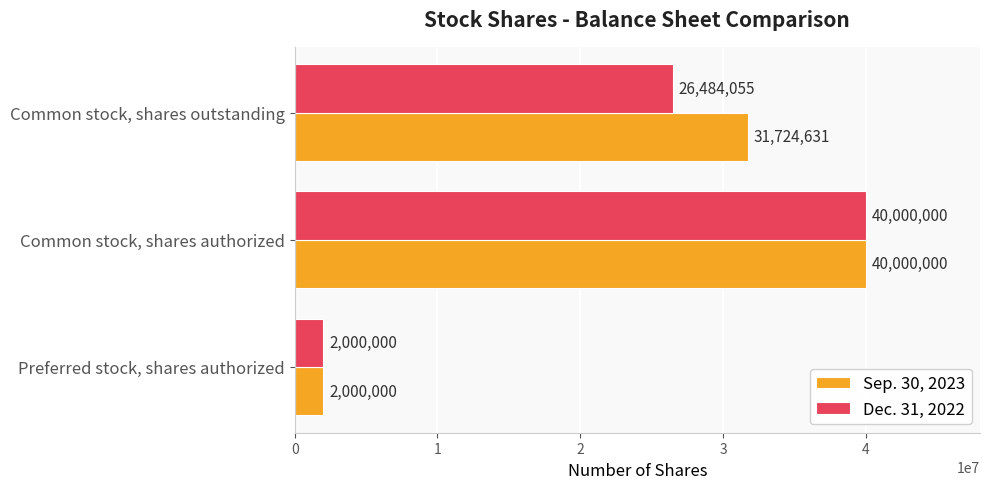

What are all the series names shown in the legend?

Sep. 30, 2023, Dec. 31, 2022